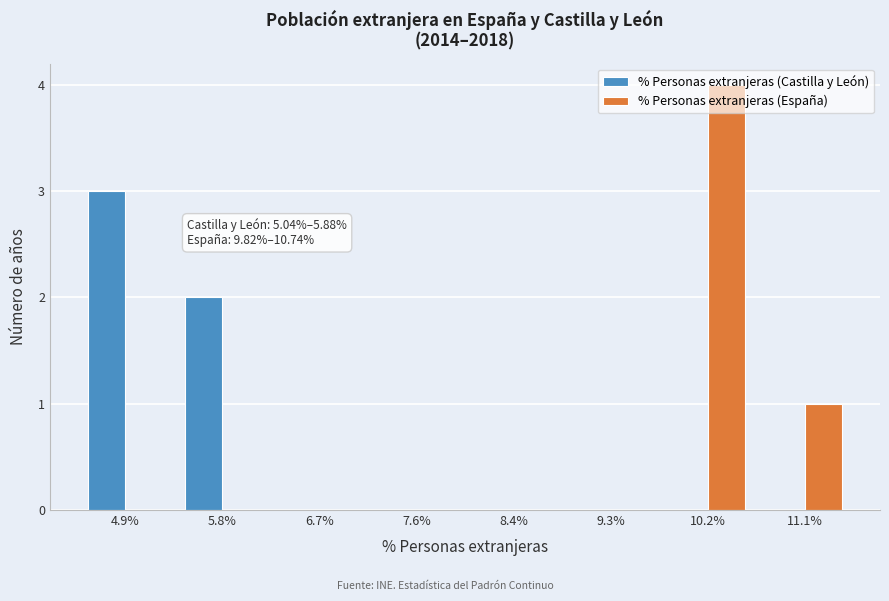

In the % Personas extranjeras (Castilla y León) series, which range on the x-axis has the tallest bar?

4.5 to 5.4